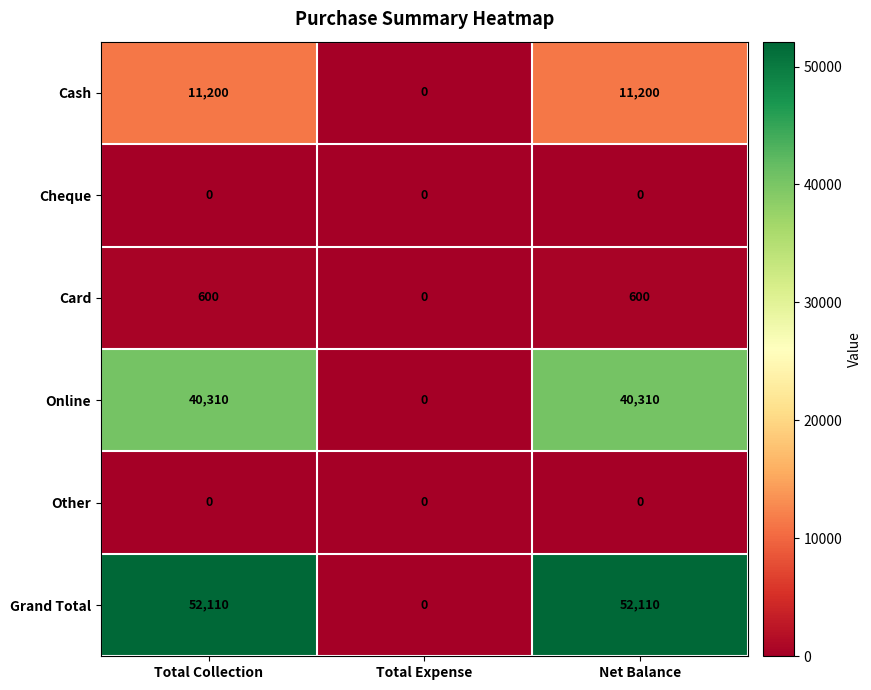

Is the value of Online at Net Balance greater than the value of Cheque at Total Expense?

Yes